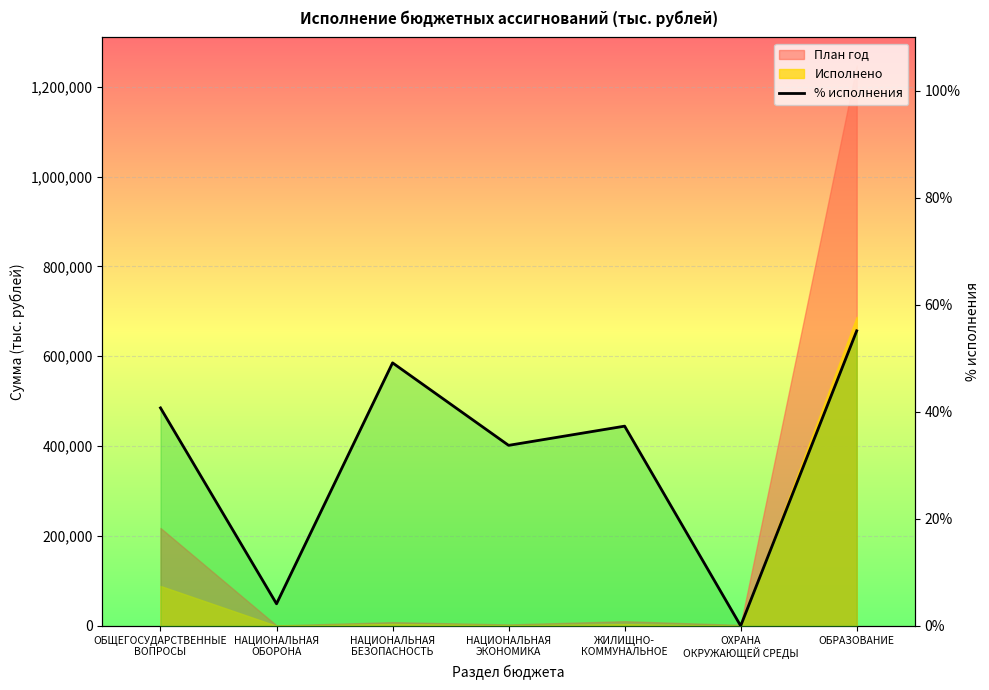

What is the sum of the values at НАЦИОНАЛЬНАЯ
ЭКОНОМИКА and ОБРАЗОВАНИЕ?

88.9